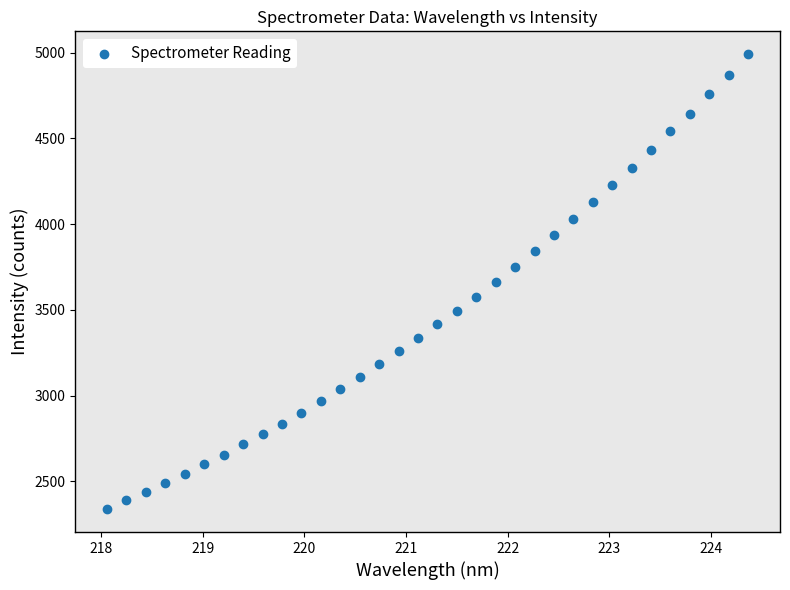

What is the range of Y values (max minus min)?

2654.3